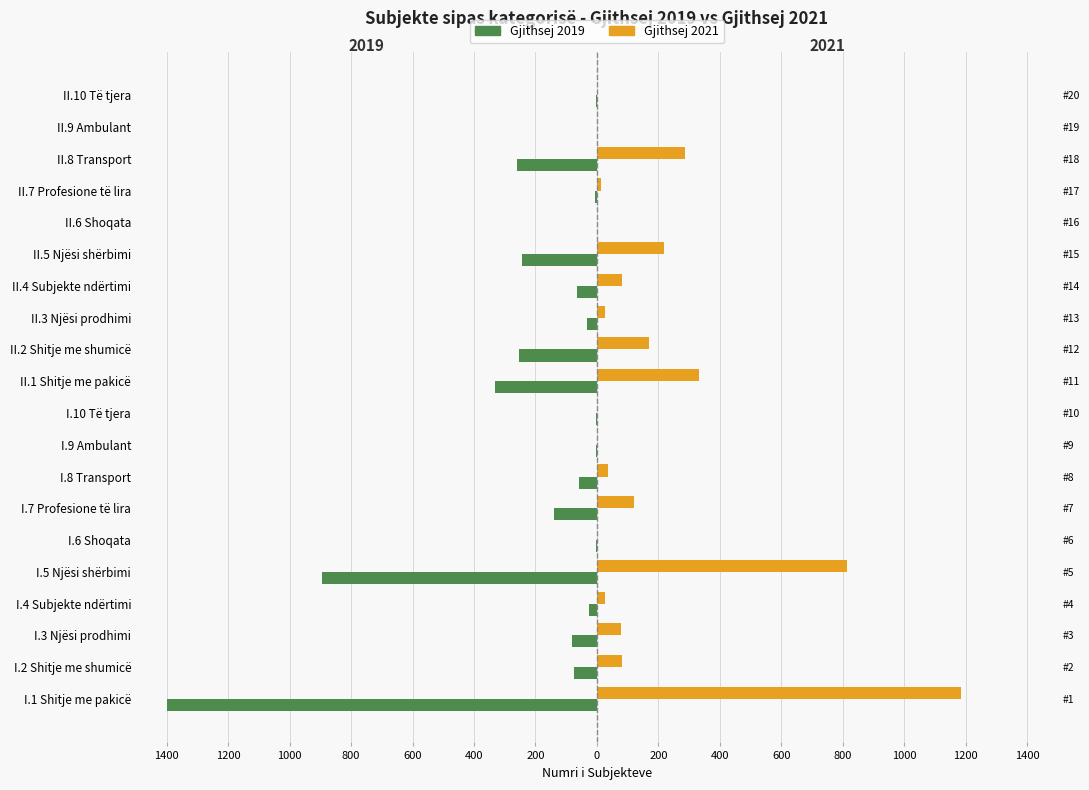

Reading left to right, list all the values displayed in this chart.

Gjithsej 2019: -1398	-76	-81	-27	-896	-2	-141	-59	-2	-3	-333	-253	-33	-66	-243	-1	-6	-260	-1	-2
Gjithsej 2021: 1186	82	80	27	814	2	120	35	2	2	332	171	27	83	217	1	13	286	2	0